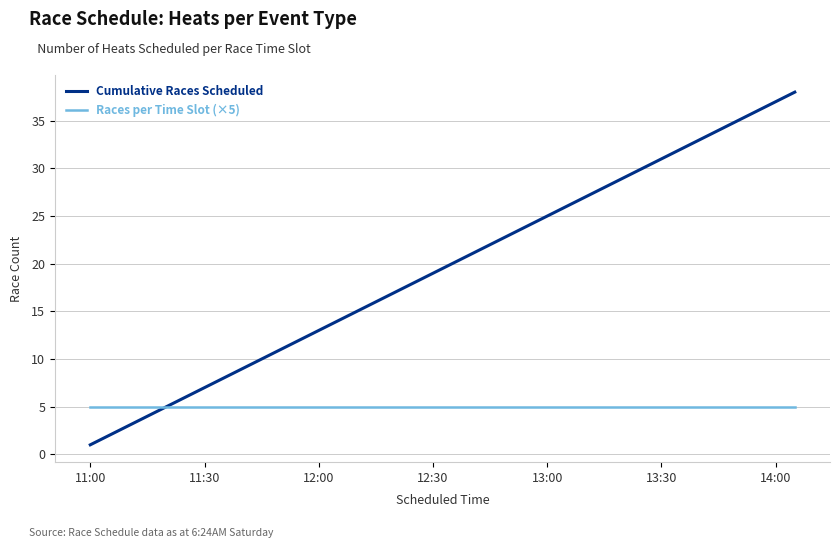

What is the average value of the Cumulative Races Scheduled series?

20